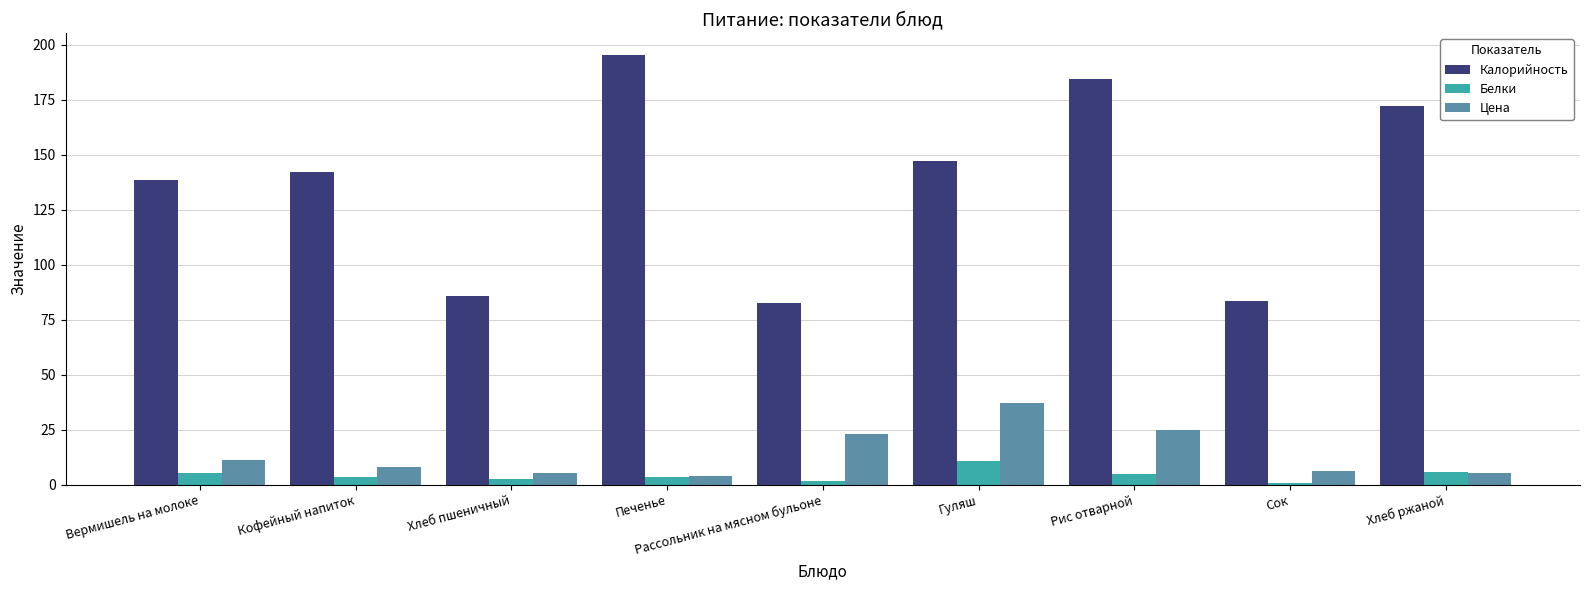

At how many categories does at least one series exceed 157?

3